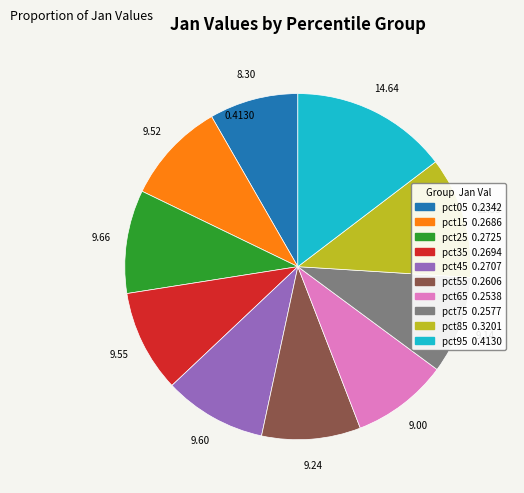

Which category has the smallest portion of the pie?

pct05